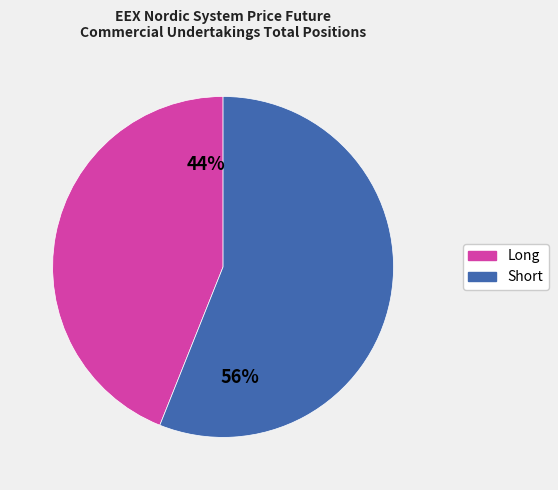

Rank the categories by value from lowest to highest.

Long, Short